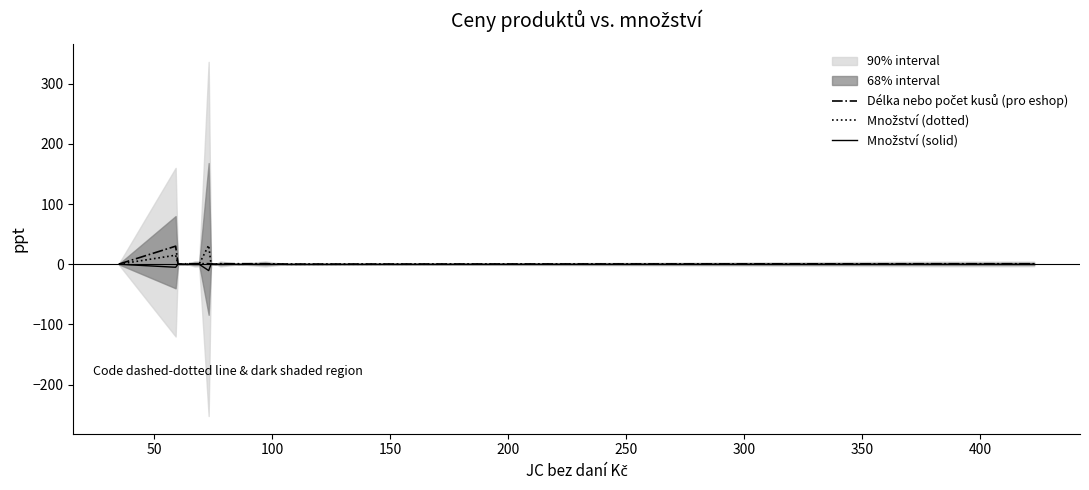

What are all the series names shown in the legend?

Délka nebo počet kusů (pro eshop), Množství (dotted), Množství (solid)